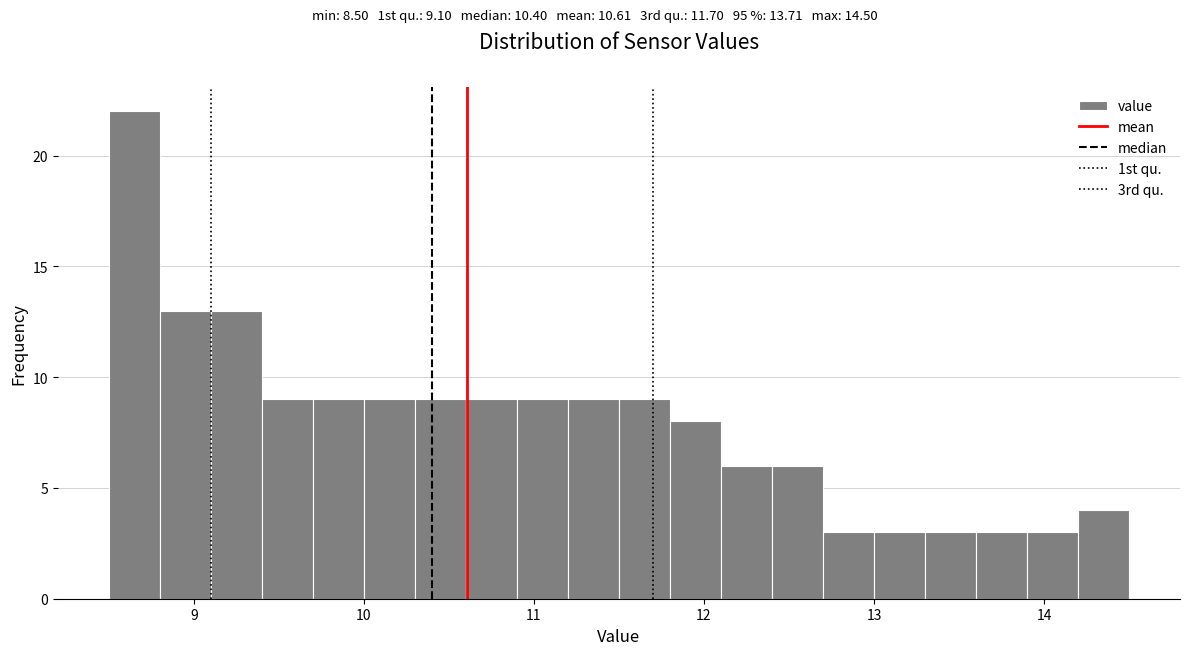

Around what value on the x-axis is the tallest bar? Give the approximate position of its centre, as read against the axis.

8.7